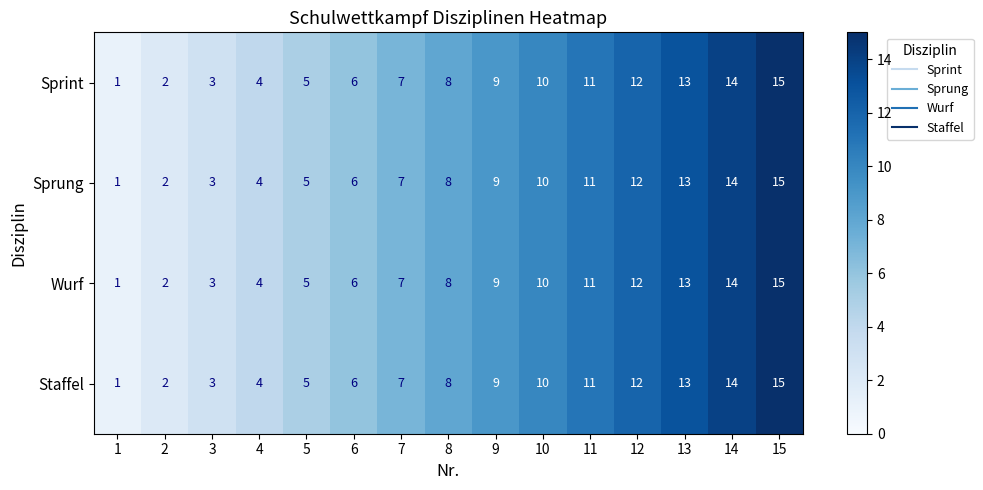

Is it true that Sprint equals 4 at 8?

False